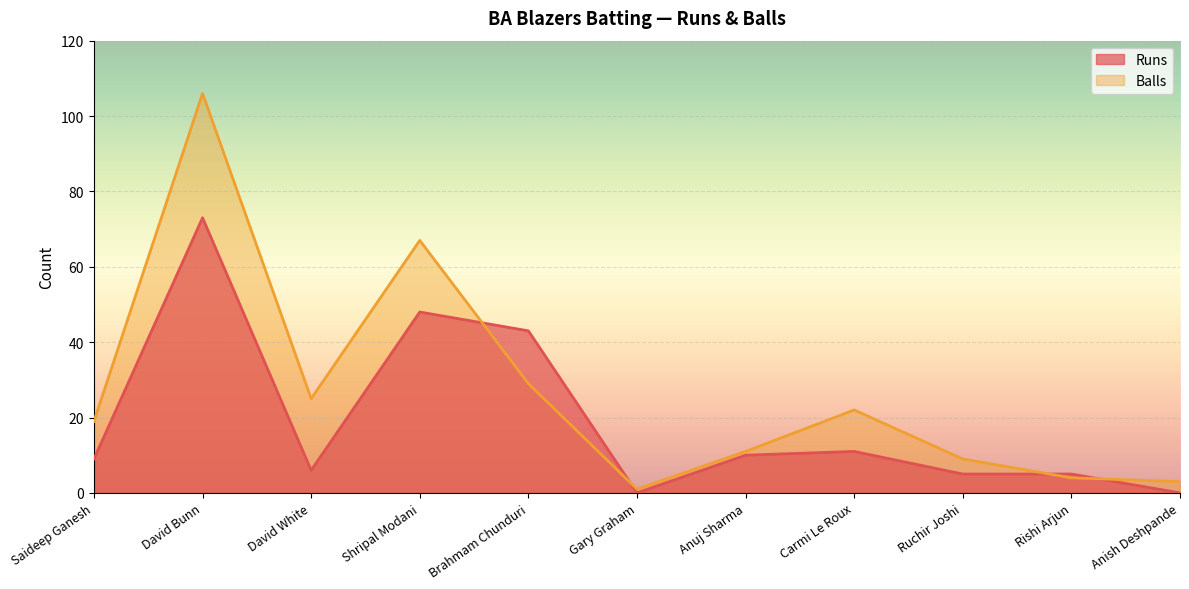

Reading left to right, transcribe all the data shown in this chart.

Runs: Saideep Ganesh=9	David Bunn=73	David White=6	Shripal Modani=48	Brahmam Chunduri=43	Gary Graham=0	Anuj Sharma=10	Carmi Le Roux=11	Ruchir Joshi=5	Rishi Arjun=5	Anish Deshpande=0
Balls: Saideep Ganesh=19	David Bunn=106	David White=25	Shripal Modani=67	Brahmam Chunduri=29	Gary Graham=1	Anuj Sharma=11	Carmi Le Roux=22	Ruchir Joshi=9	Rishi Arjun=4	Anish Deshpande=3